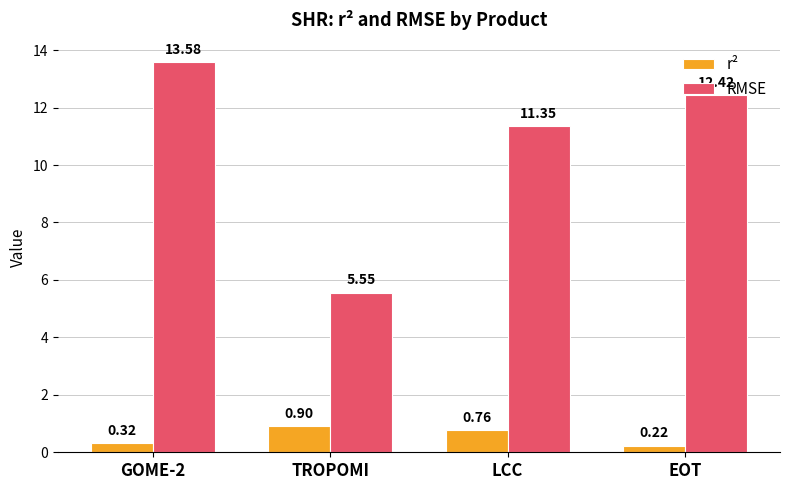

What are all the series names shown in the legend?

r², RMSE